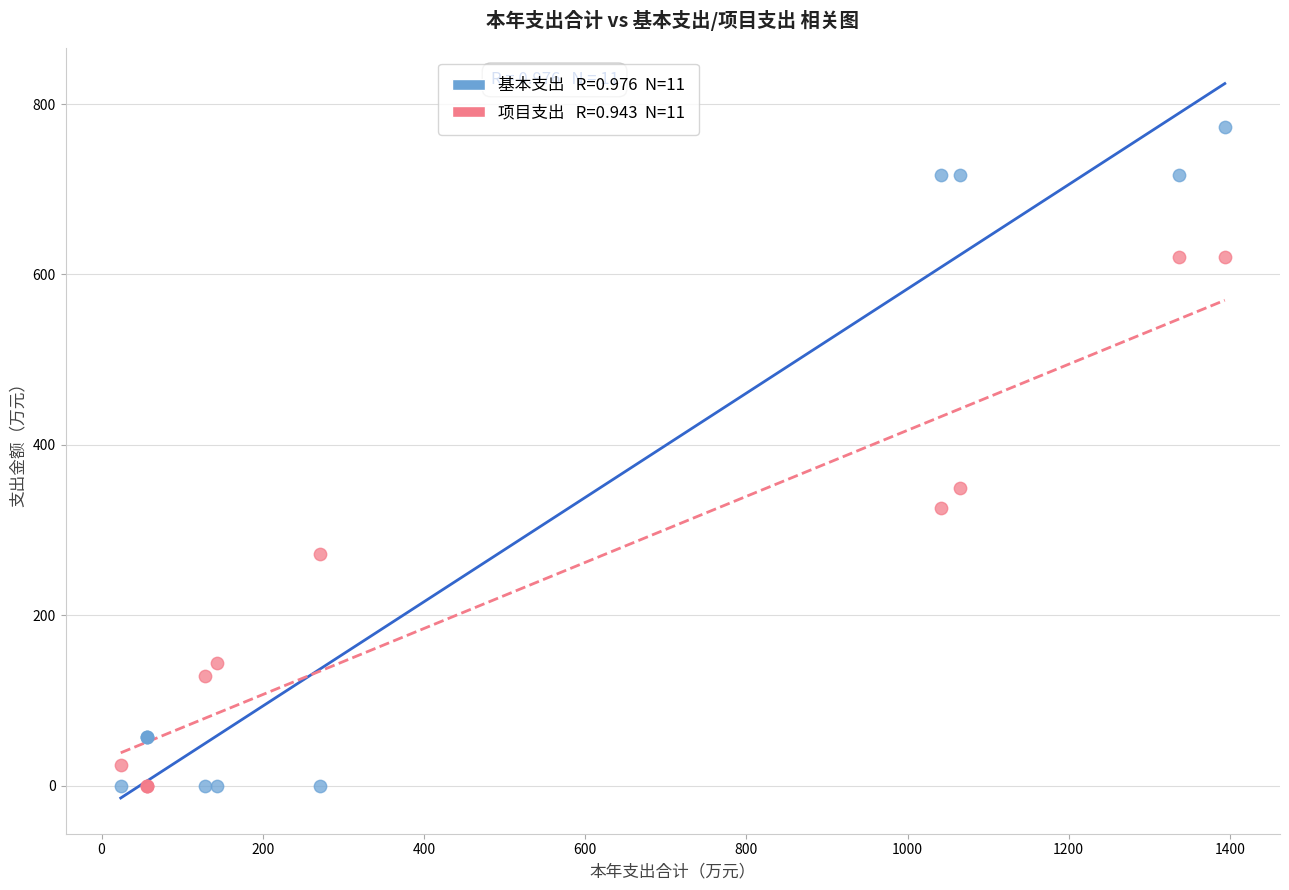

Across all series, what Y value is closest to 386?

349.1